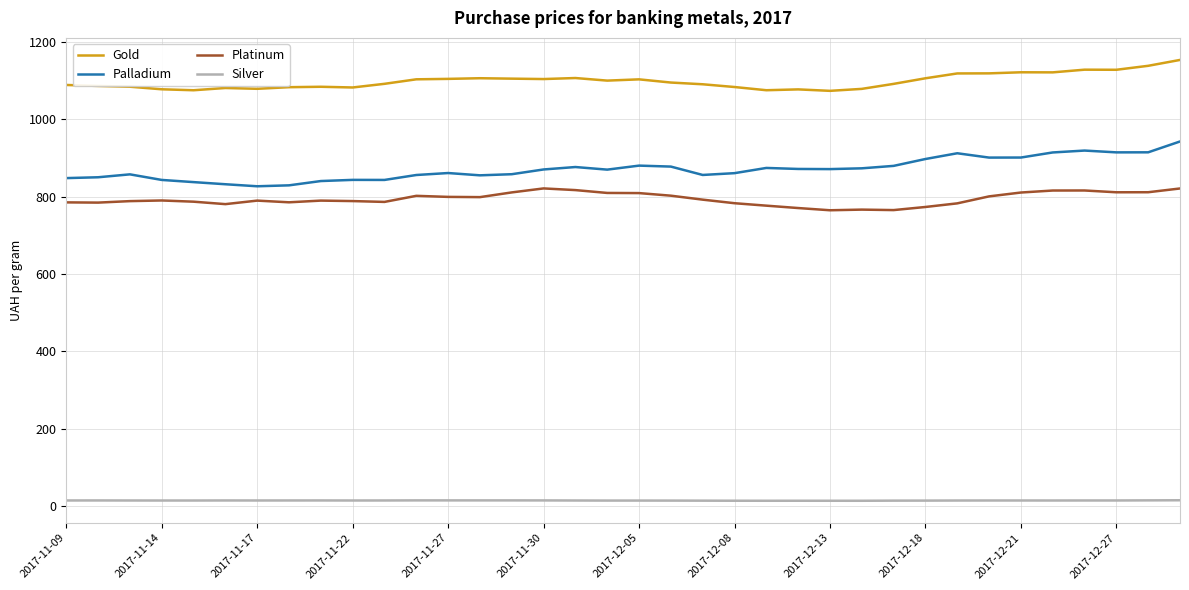

What is the highest value of the Palladium series?

942.5